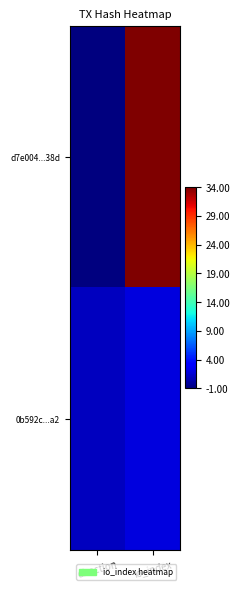

Which series changed the most between direction and io_index?

d7e004...38d